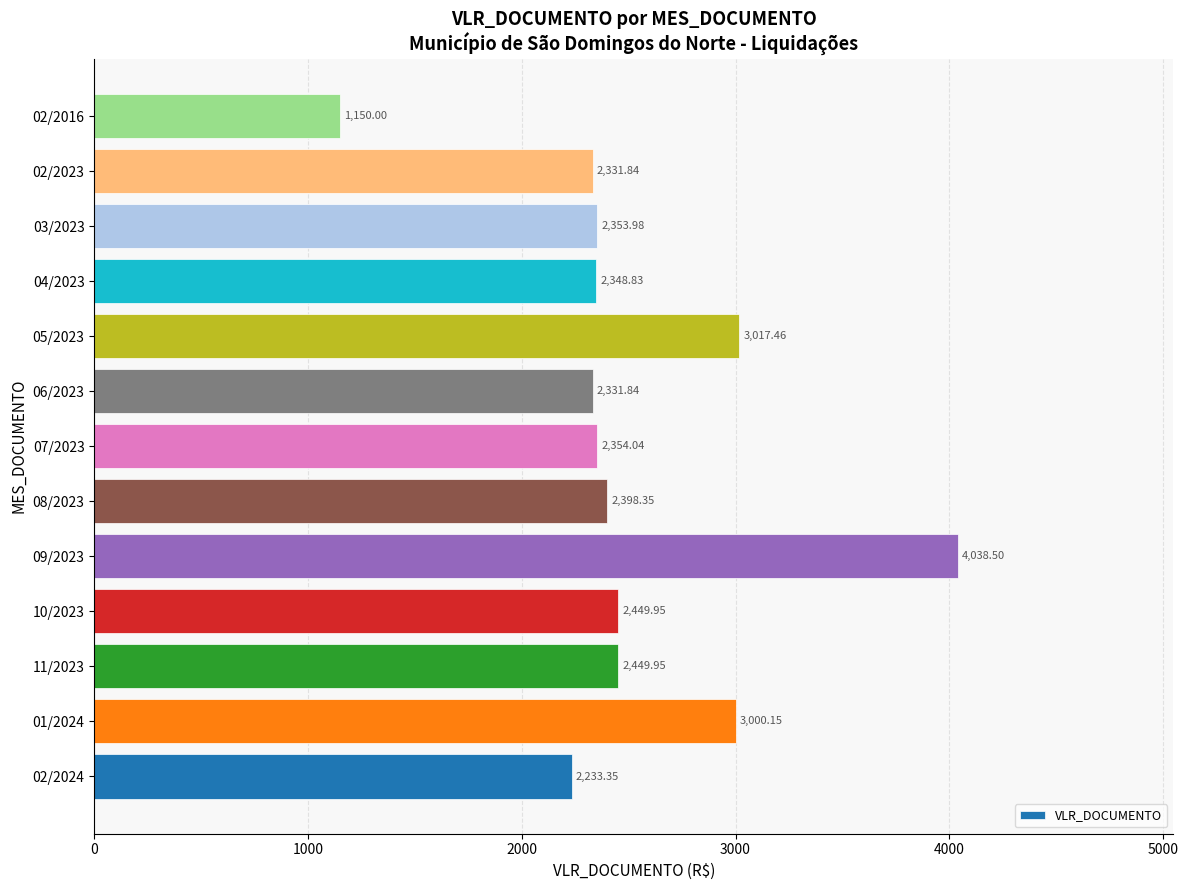

Which category has the highest value across all series?

09/2023